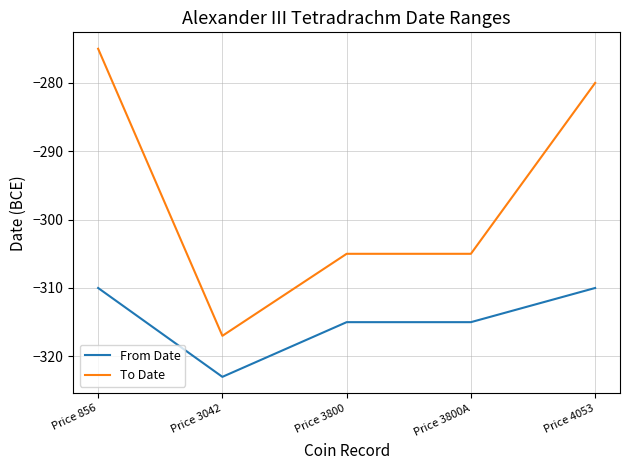

What is the difference between the maximum and minimum values in the To Date series?

42